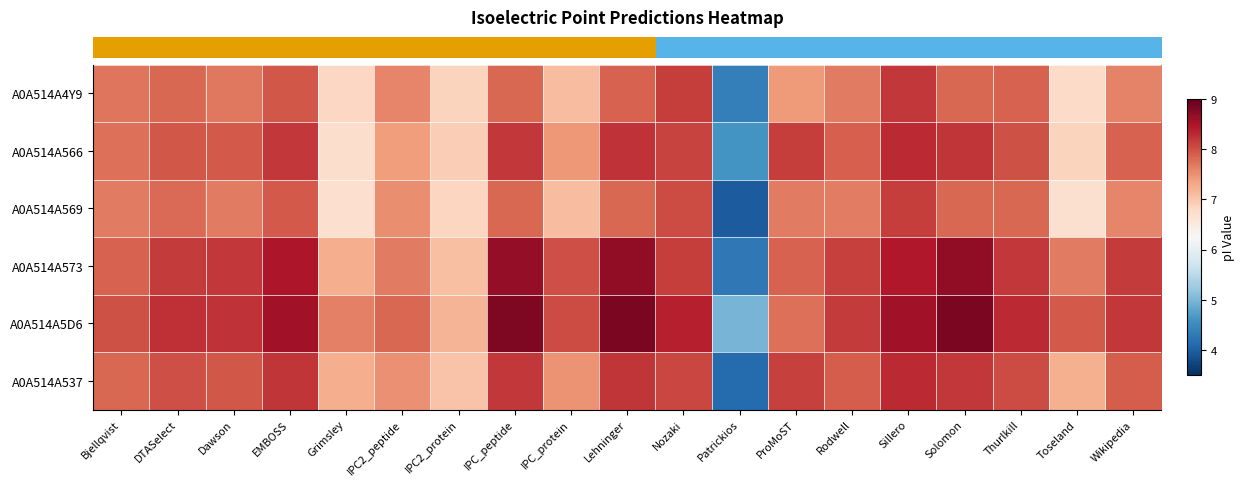

Which series has the largest total across all categories?

row_4